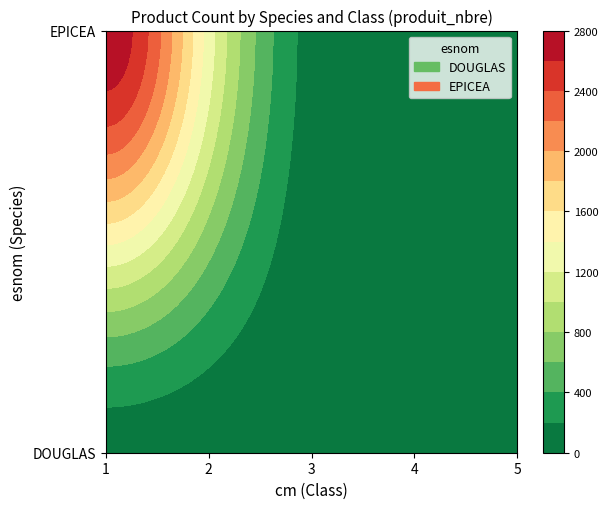

What is the lowest value of the EPICEA series?

7